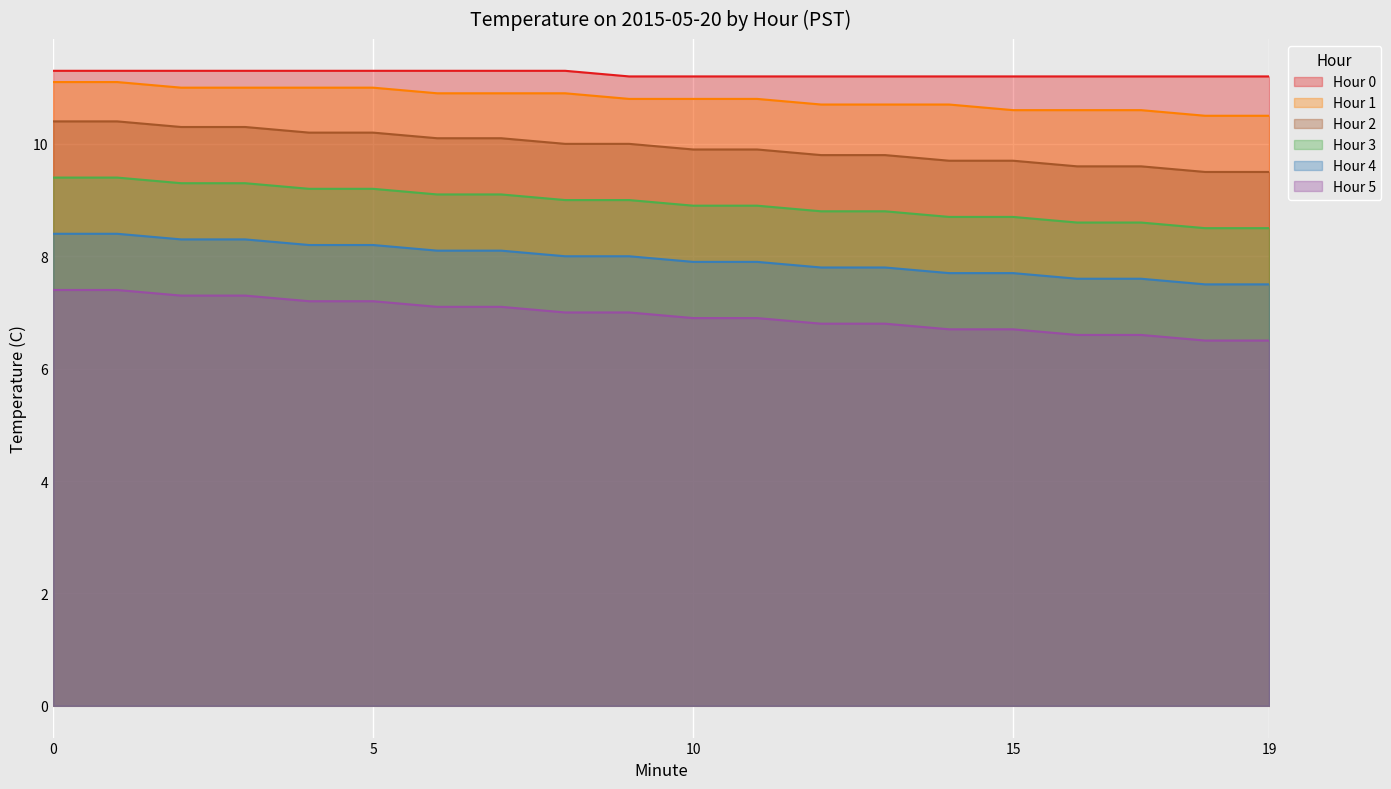

The Hour 2 series shows 16.5 at 4. True or false?

False